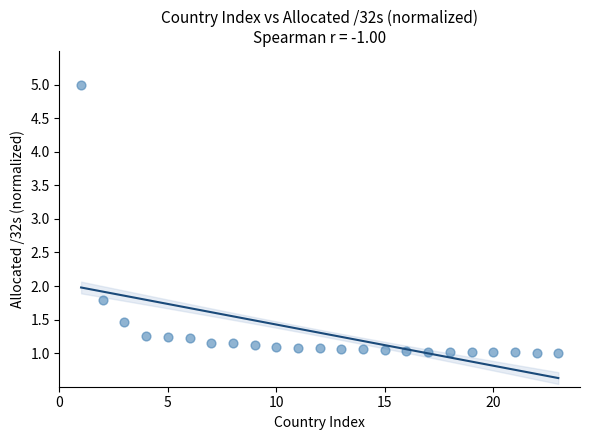

What is the range of Y values (max minus min)?

4.0